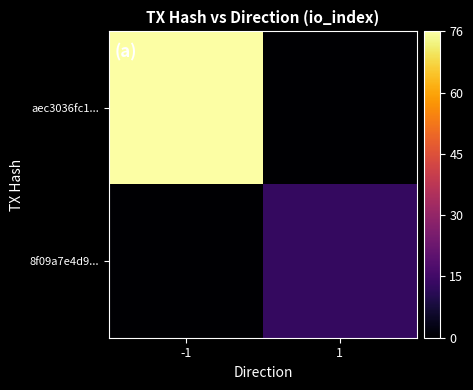

Reading right to left, transcribe all the data shown in this chart.

aec3036fc1...: 1=0	-1=76
8f09a7e4d9...: 1=13	-1=0